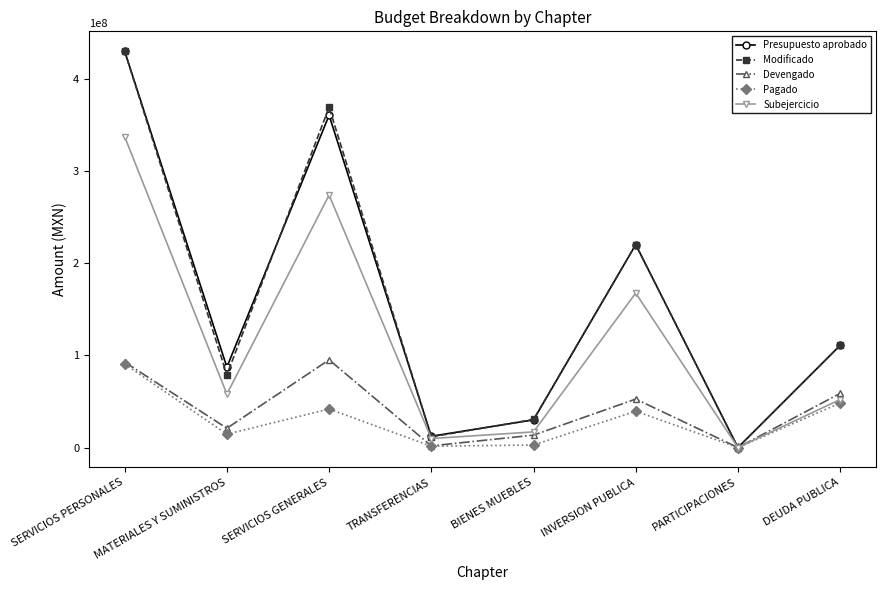

What is the maximum value for Modificado?

429601165.0